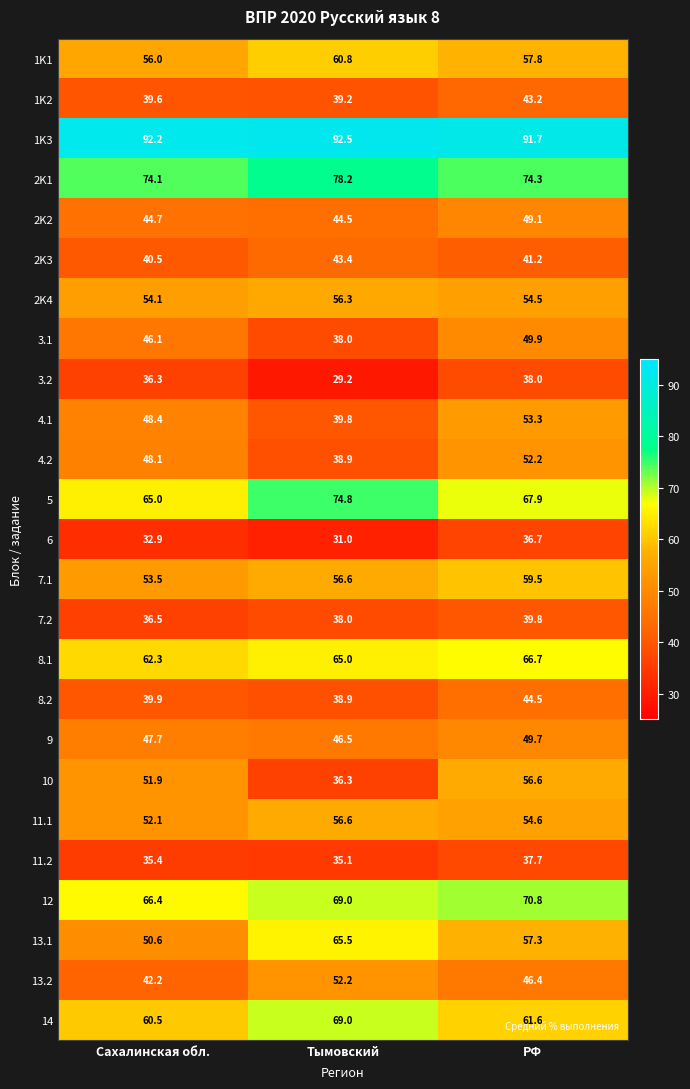

What is the minimum value shown in the chart?

29.2